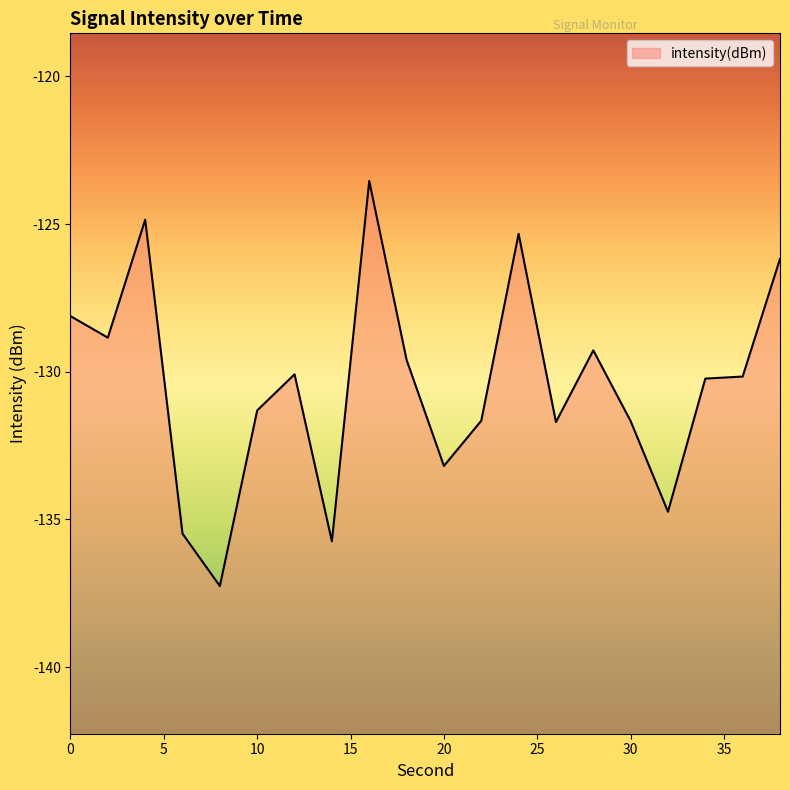

How many lines are shown in the chart?

1